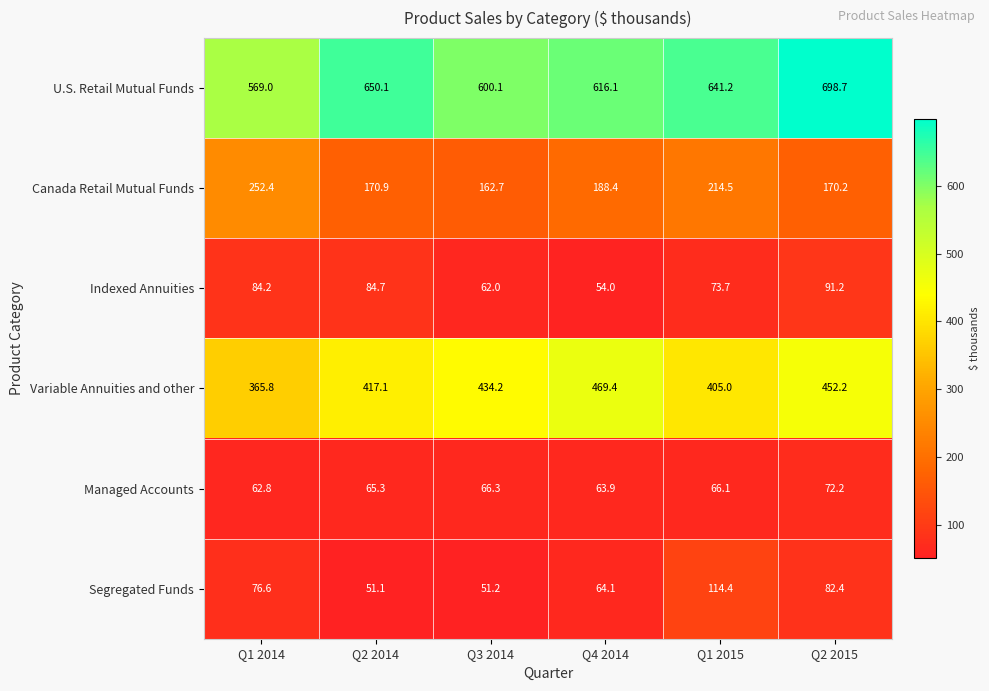

At how many categories does at least one series exceed 534?

6